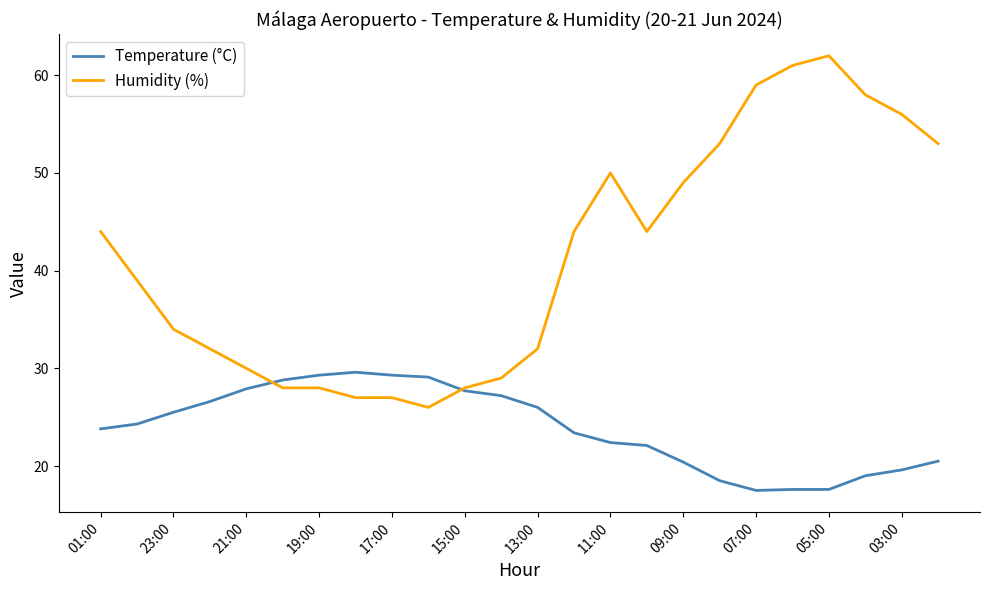

What is the highest value of the Humidity (%) series?

62.0